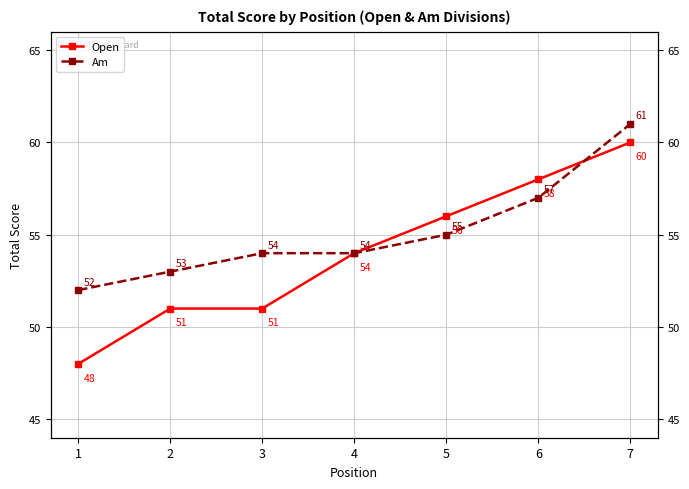

What is the spread (max minus min) of values at 3?

3